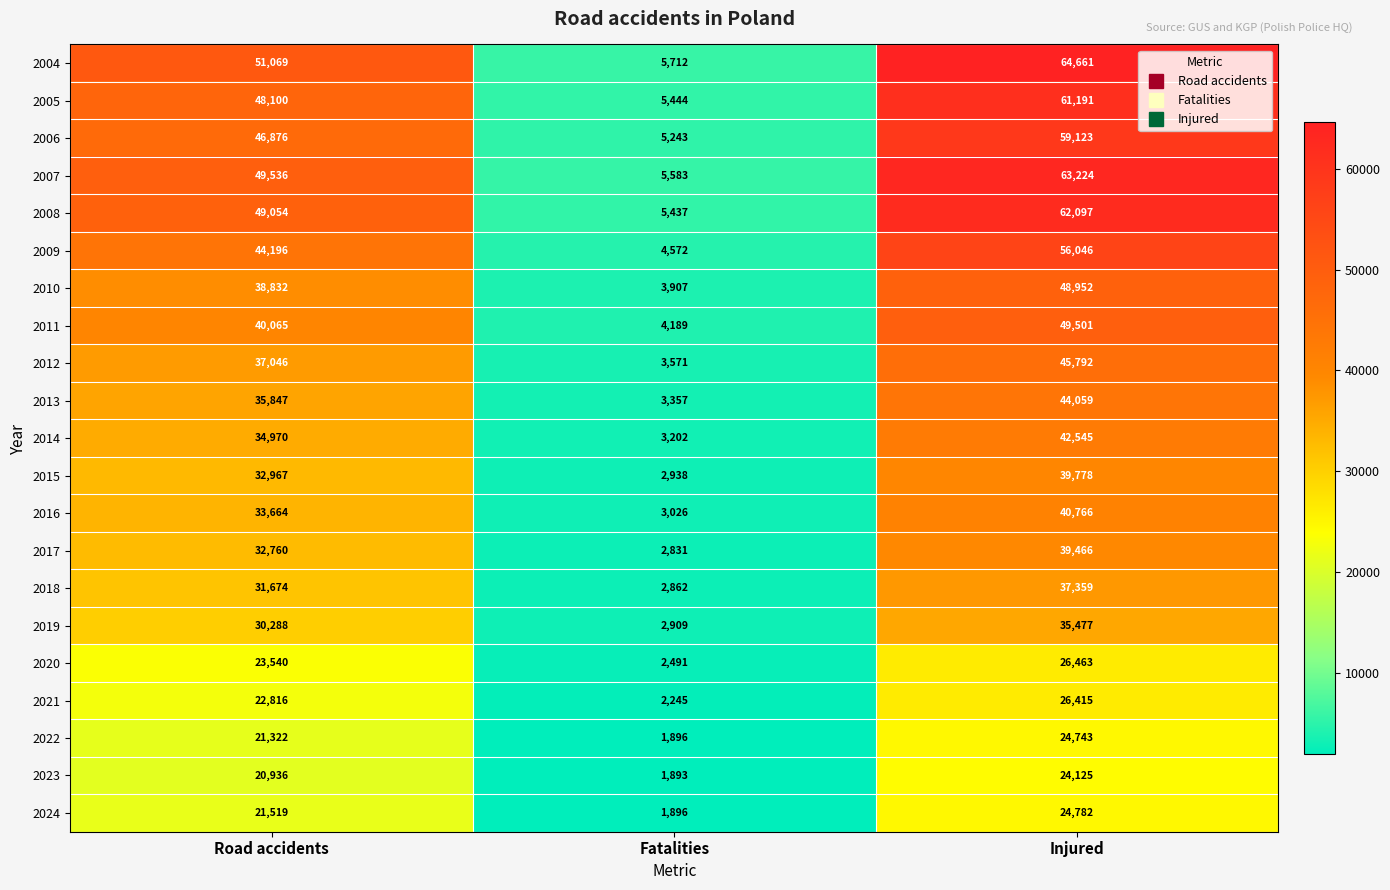

Which label corresponds to the largest value in the chart?

Injured